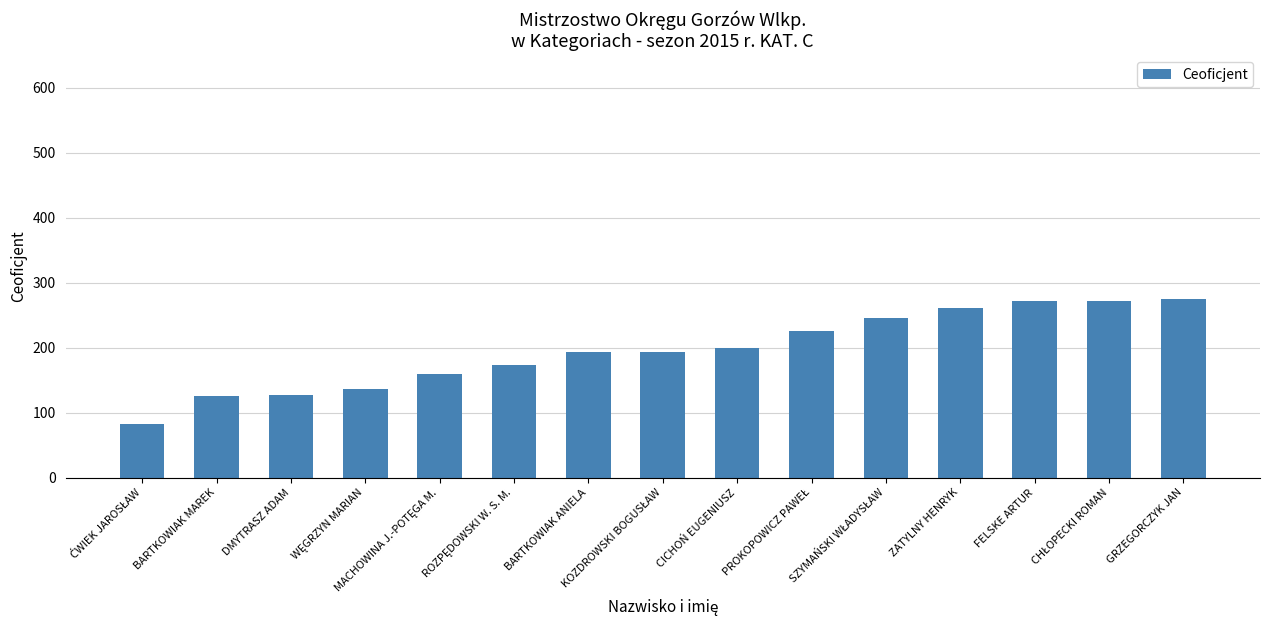

How many values exceed 193?

8